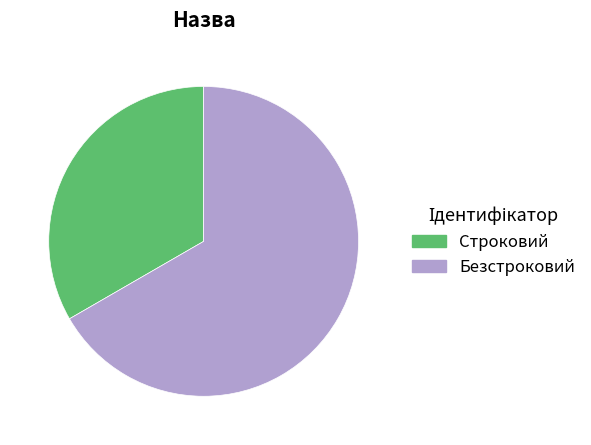

How many segments does this pie chart have?

2